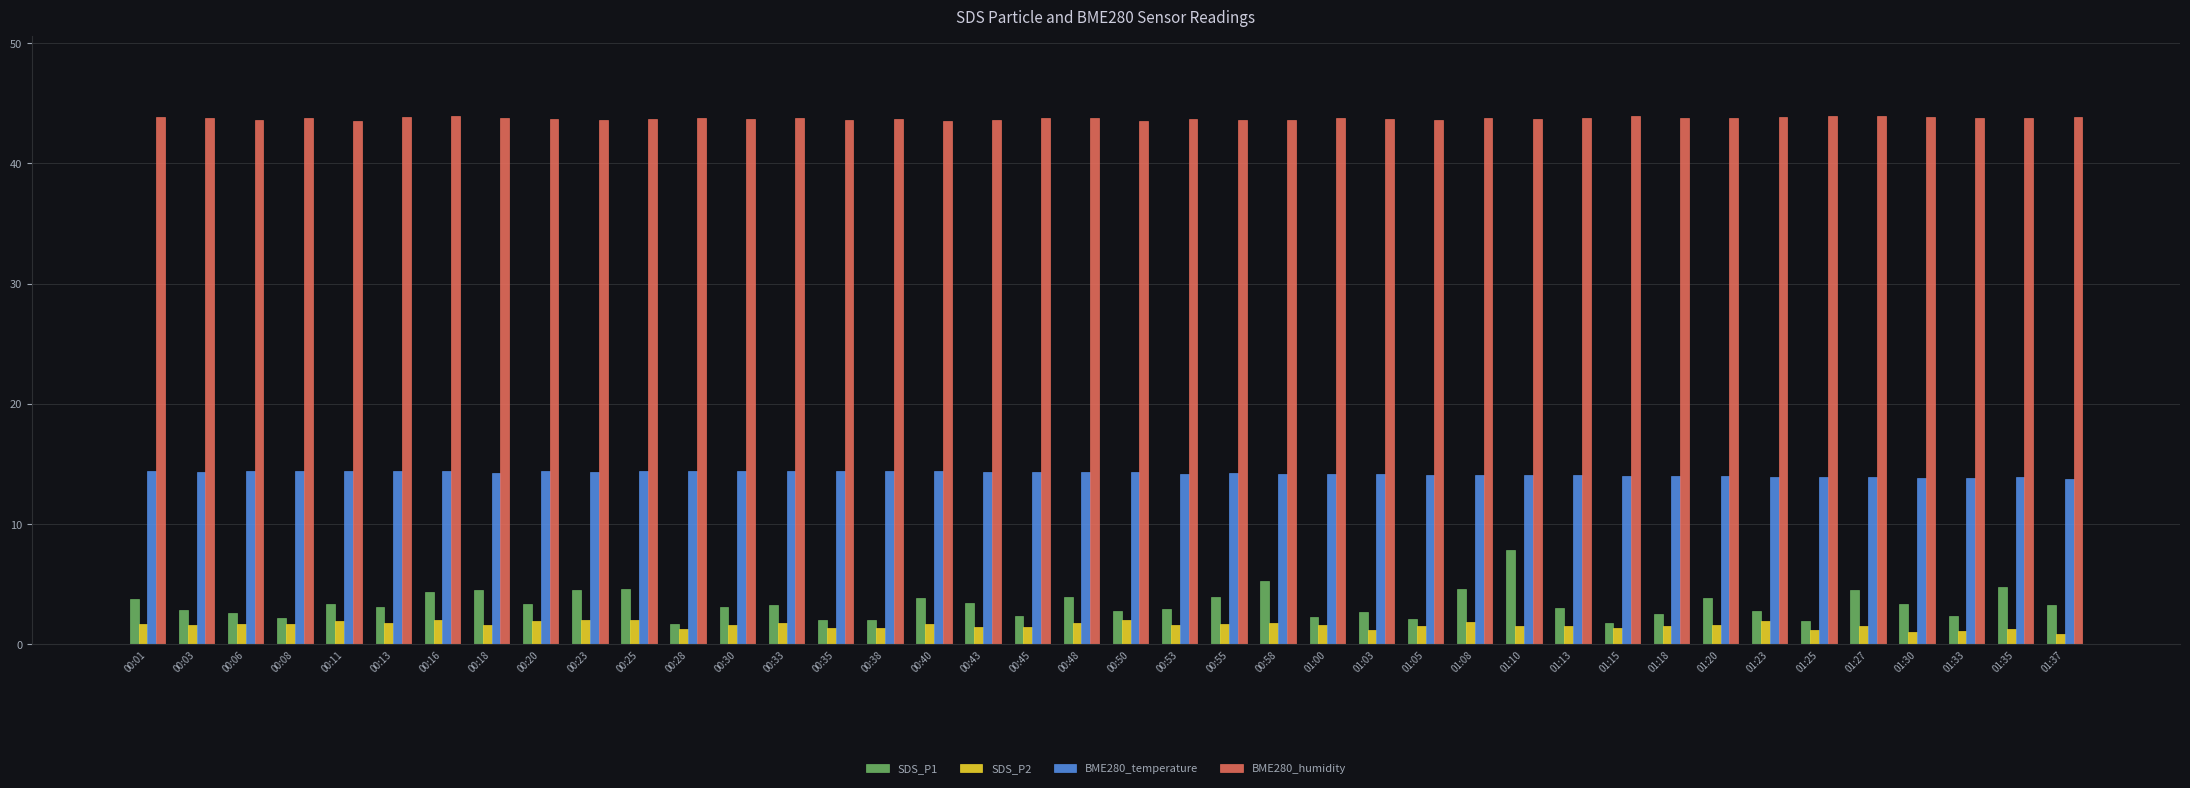

Rank the series by their maximum value, from highest to lowest.

BME280_humidity, BME280_temperature, SDS_P1, SDS_P2